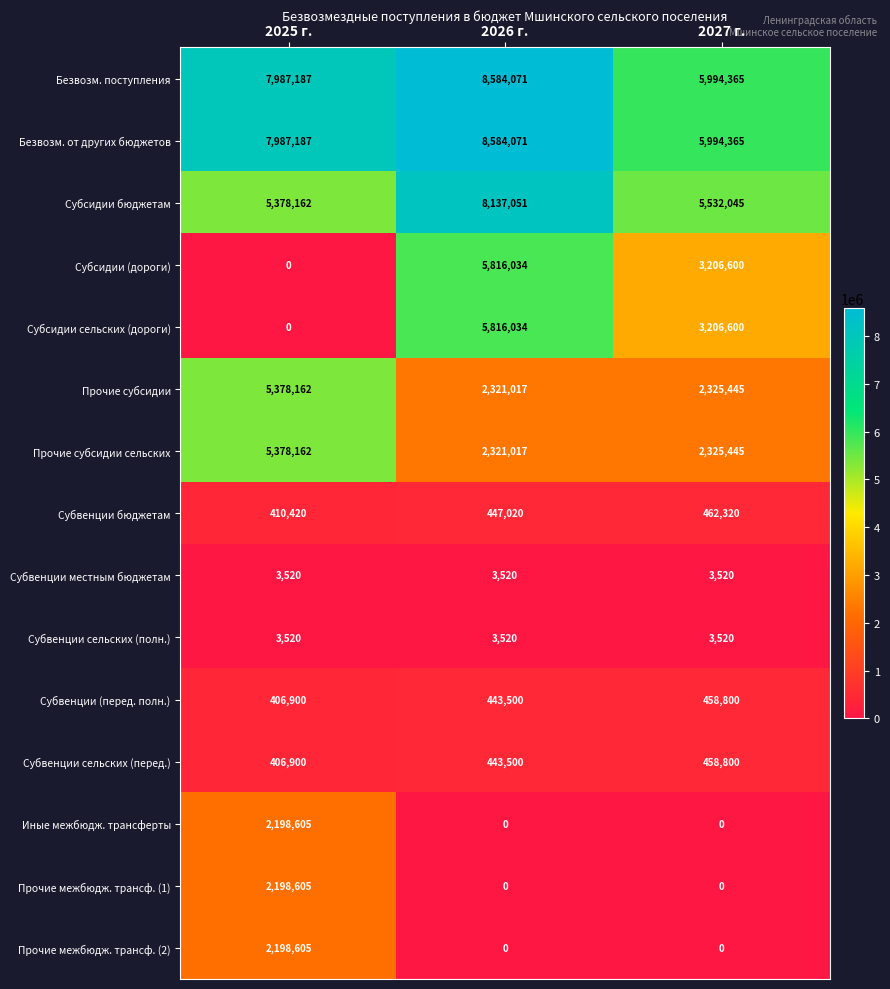

What is the total value across all series at 2027 г.?

29971825